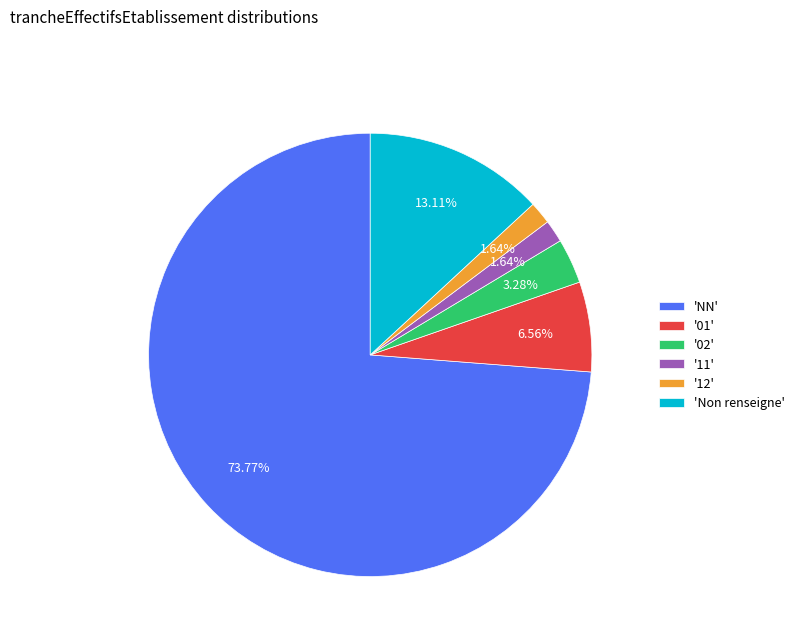

Is the sum of '11' and '02' greater than half?

No